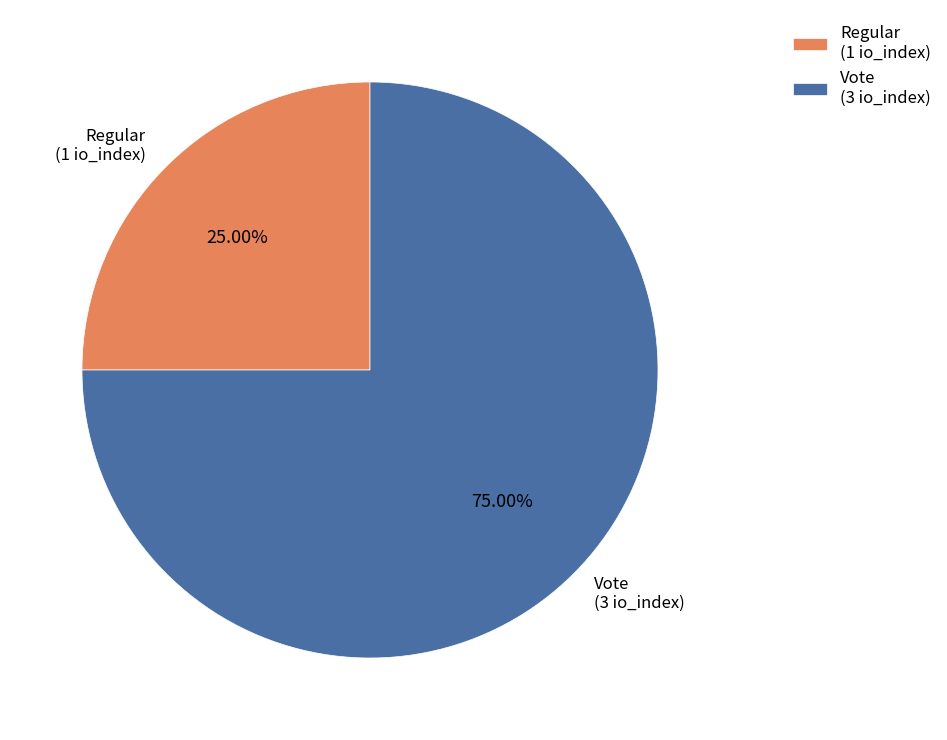

To the nearest percent, what is the difference between the Regular and Vote slice percentages?

50%